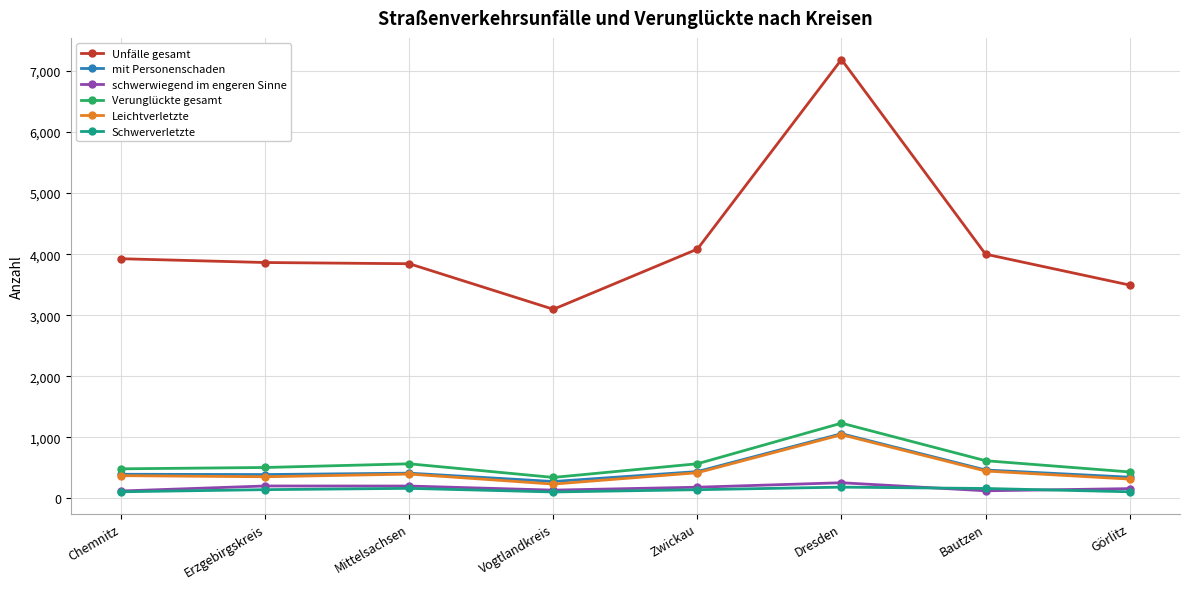

Read the Leichtverletzte value at Zwickau.

420